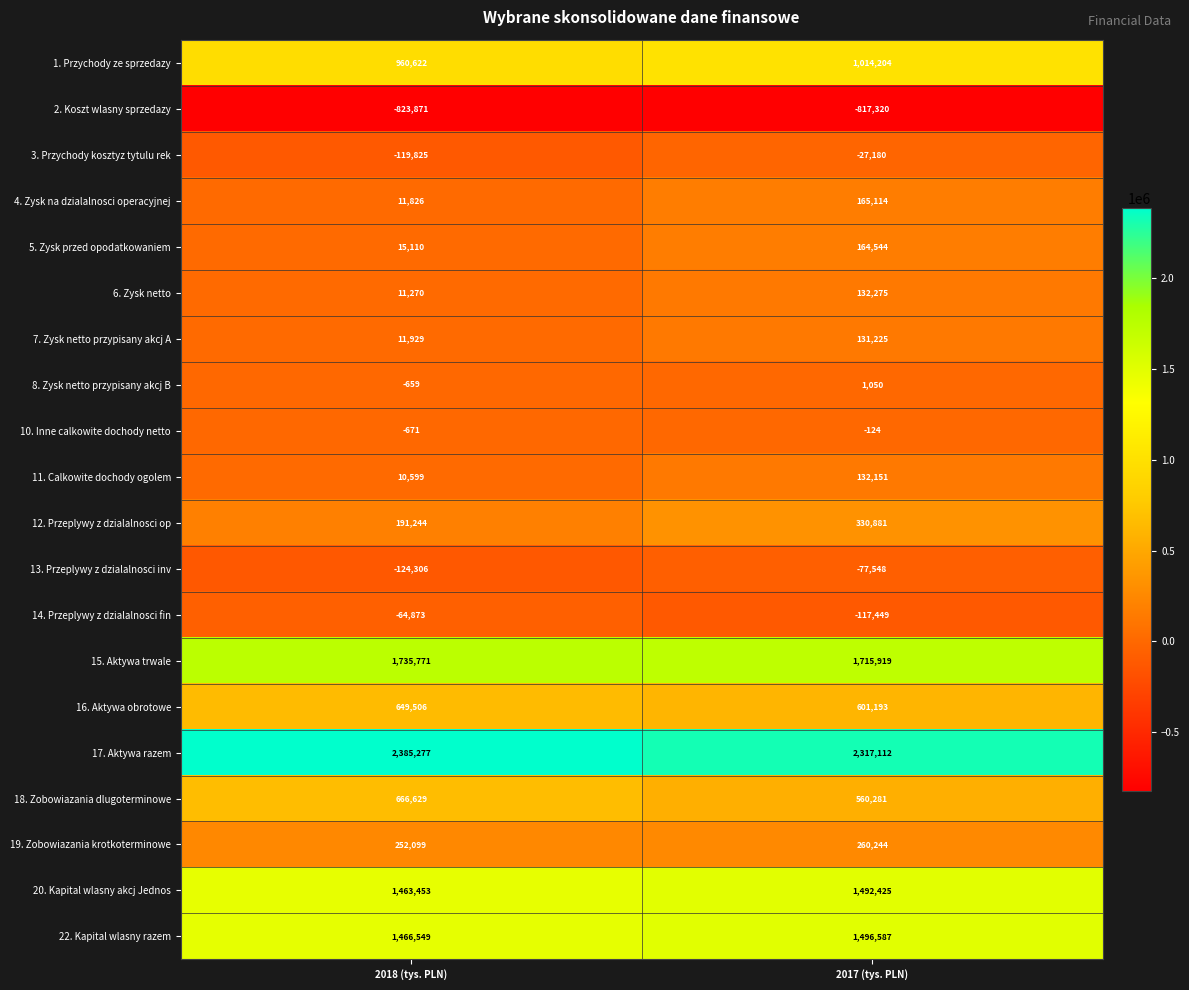

What is the sum of the 5. Zysk przed opodatkowaniem values at 2018 (tys. PLN) and 2017 (tys. PLN)?

179654